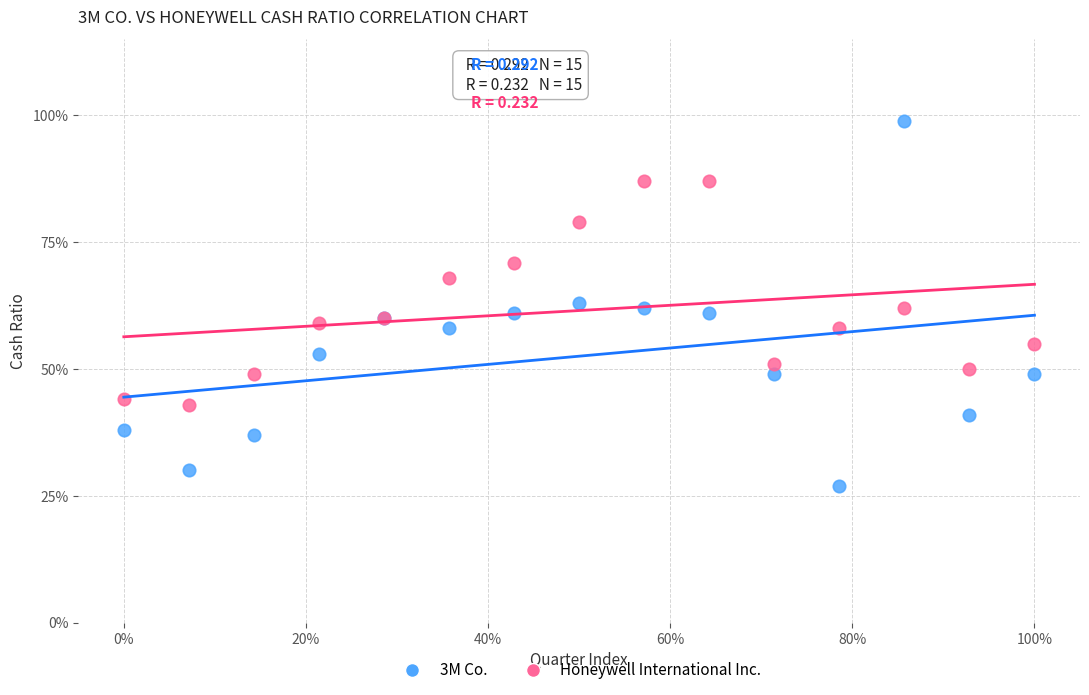

Which series contains the lowest Y value?

3M Co.